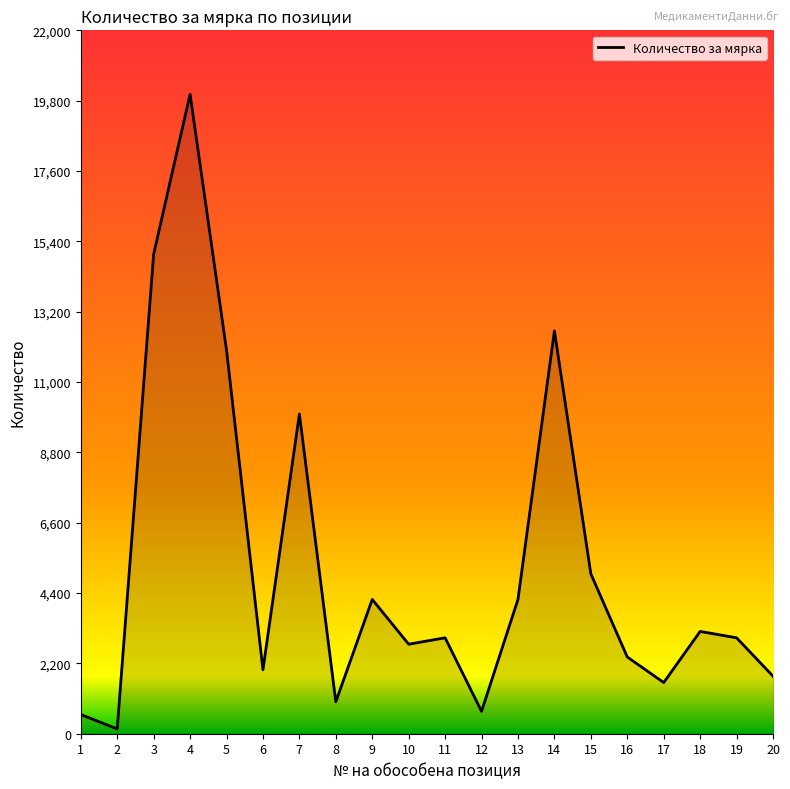

What is the sum of the values at 20 and 8?

2800